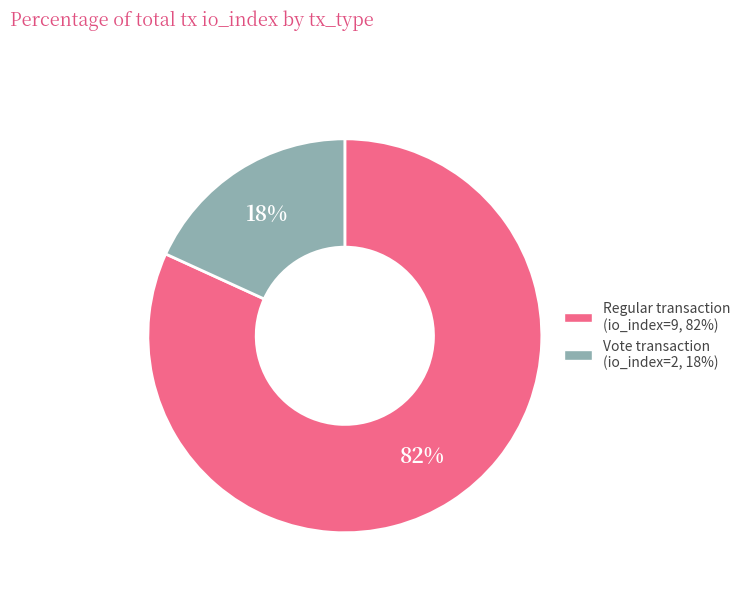

Count the number of slices in the pie.

2